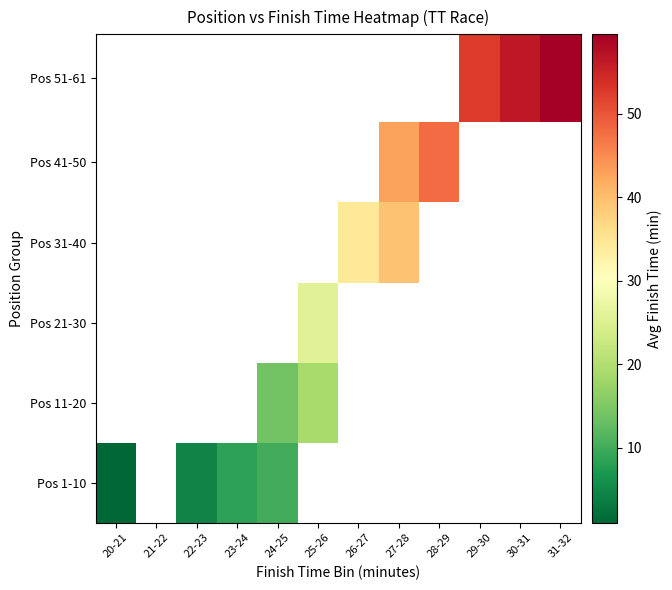

What is the maximum value shown in the chart?

59.5